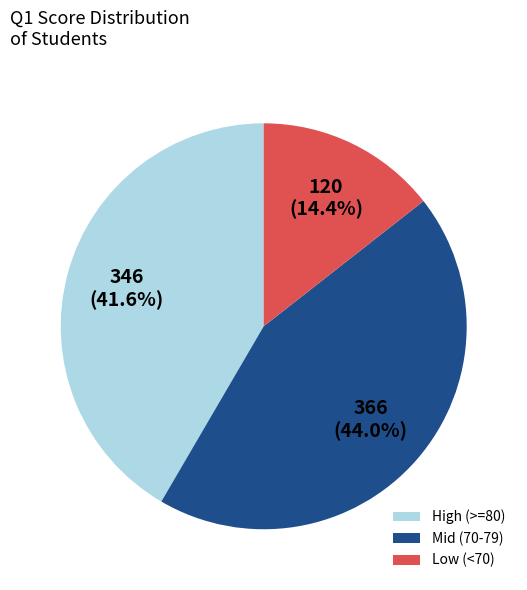

What is the smallest slice in the pie chart?

Low (<70)